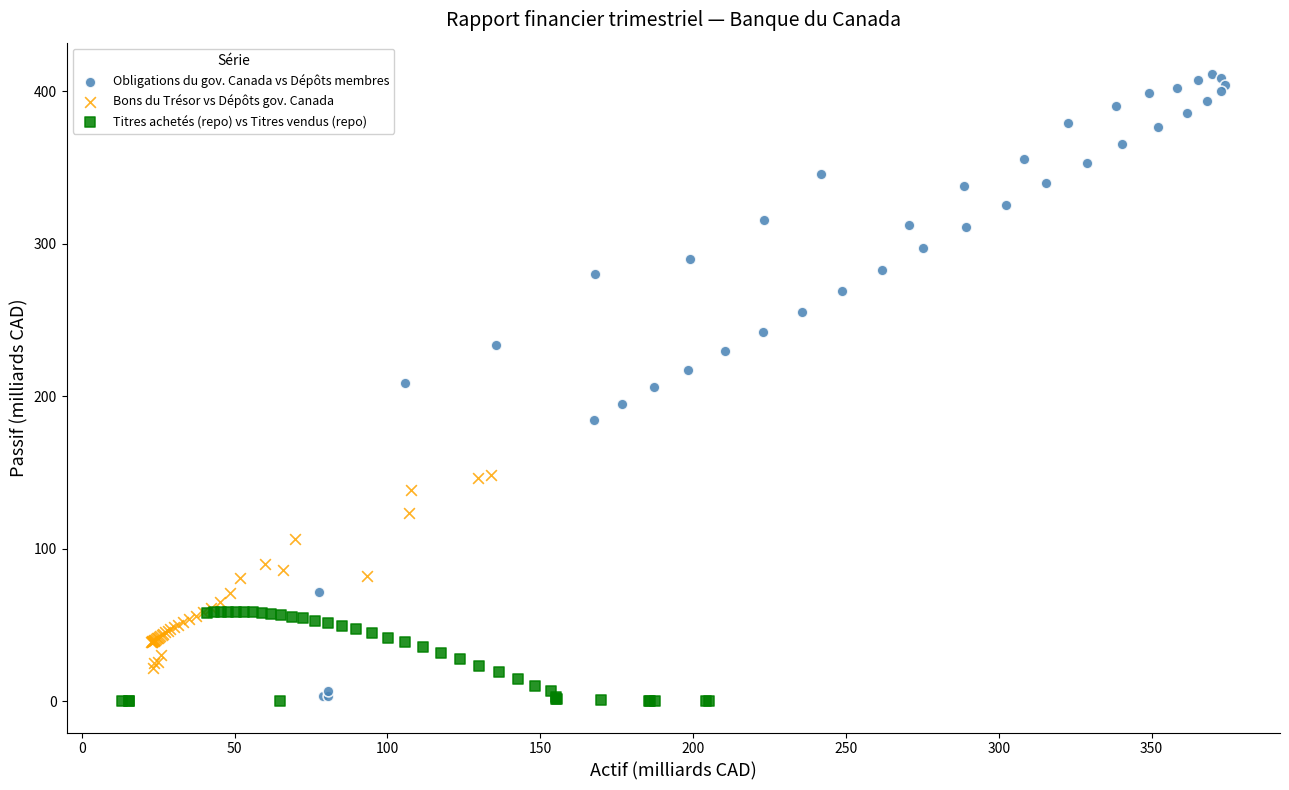

What are all the series names shown in the legend?

Obligations du gov. Canada vs Dépôts membres, Bons du Trésor vs Dépôts gov. Canada, Titres achetés (repo) vs Titres vendus (repo)